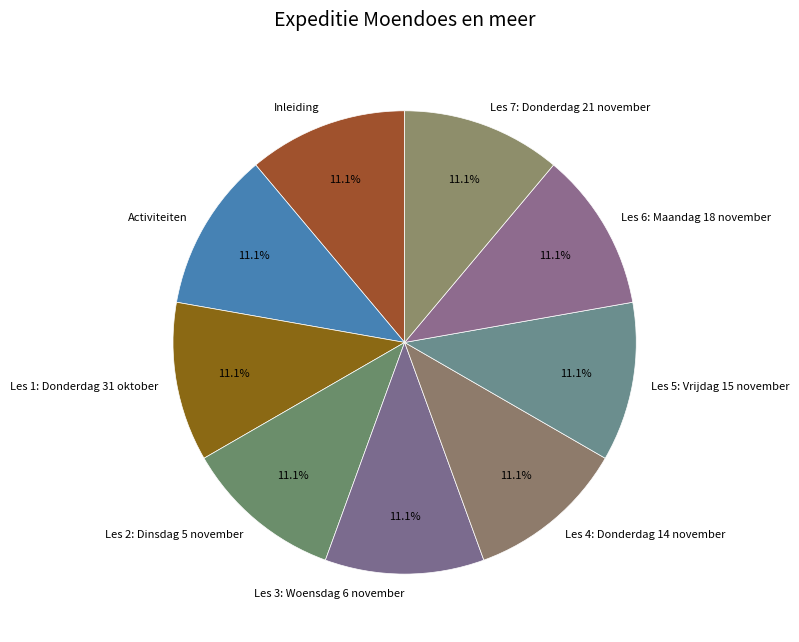

What is the total percentage of Les 6: Maandag 18 november and Les 4: Donderdag 14 november?

22.2%